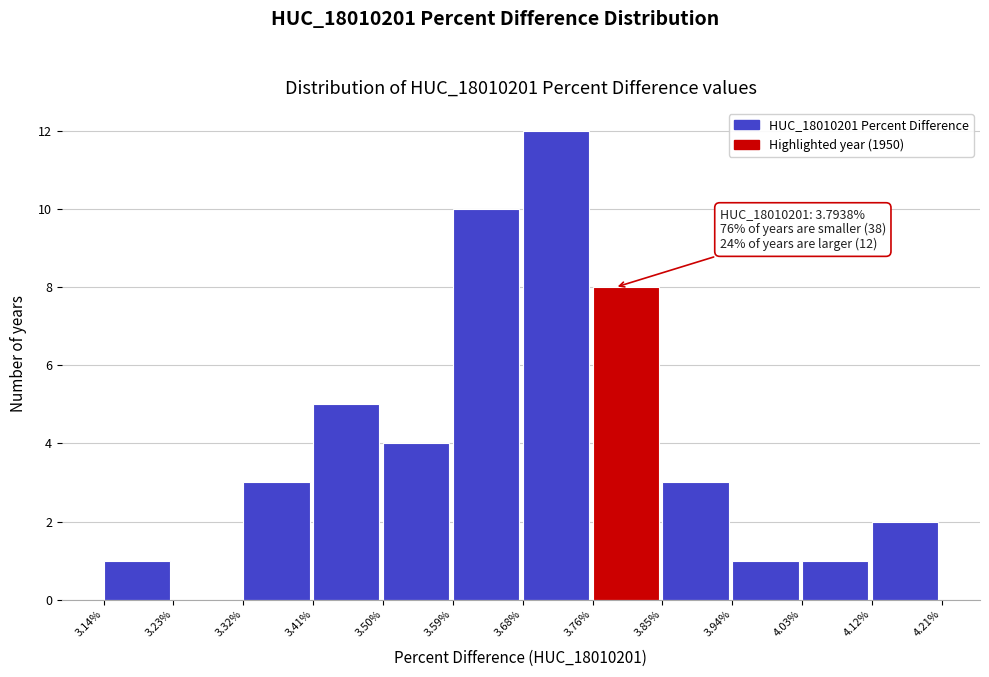

Reading left to right, list all the values displayed in this chart.

3.14%=1	3.23%=0	3.32%=3	3.41%=5	3.50%=4	3.59%=10	3.68%=12	3.76%=8	3.85%=3	3.94%=1	4.03%=1	4.12%=2